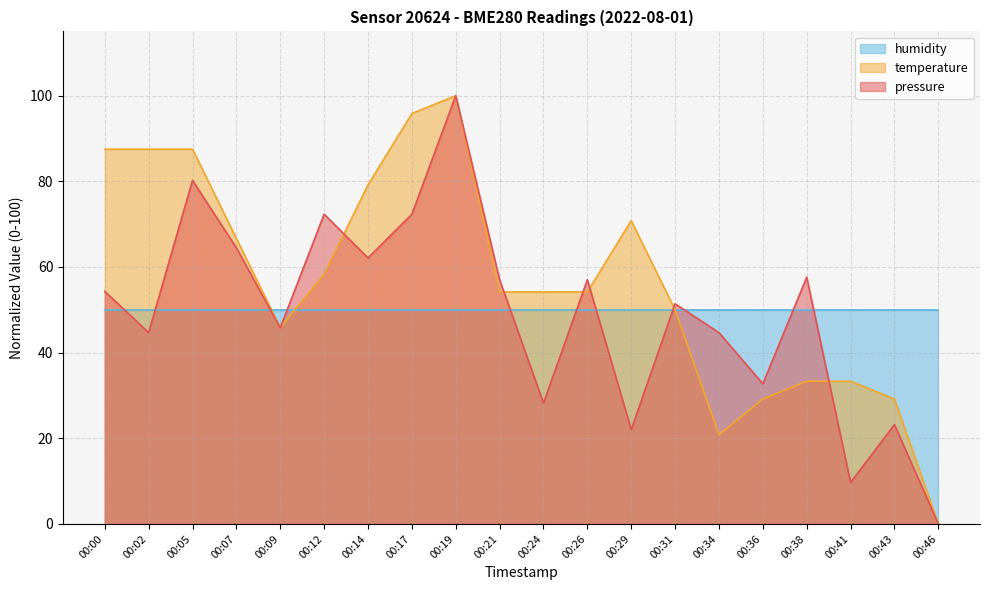

What is the difference between the pressure values at 00:41 and 00:00?

44.6